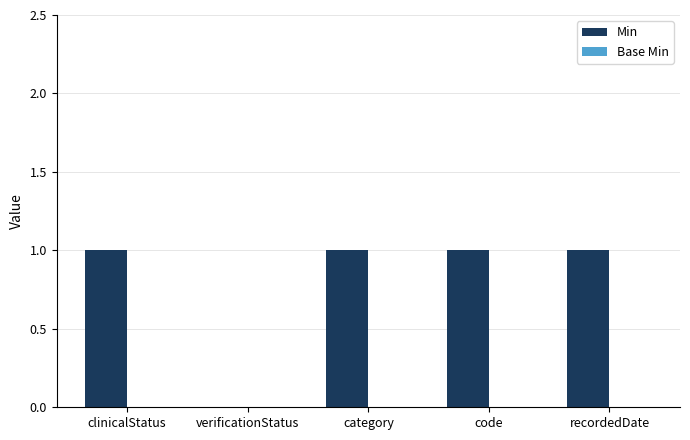

True or false: the data shows 1 at code.

True